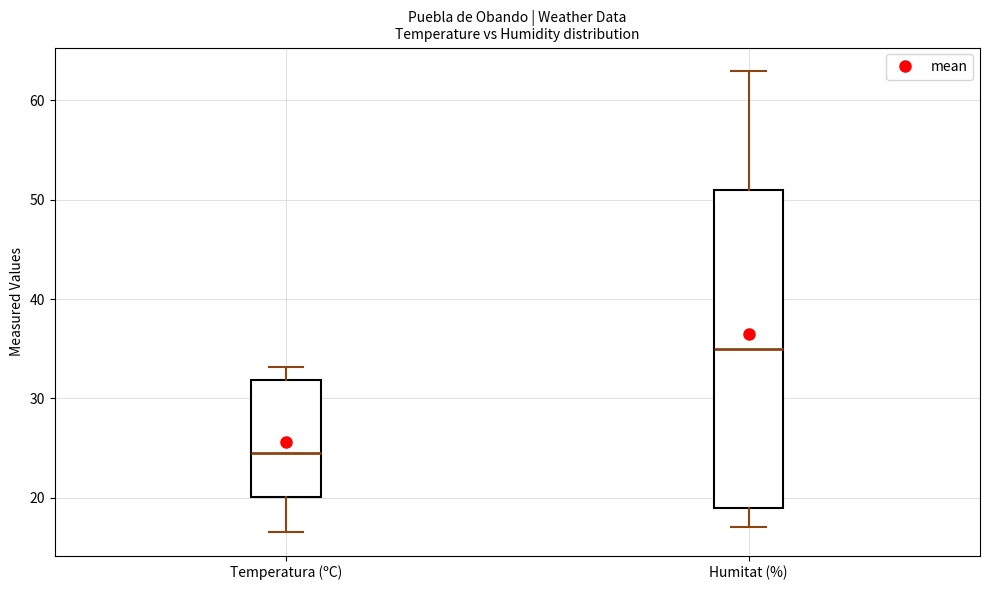

Where does the median line of the box for Humitat (%) sit on the y-axis? The values are not printed on the chart, so give them approximately, as read against the axis.

35